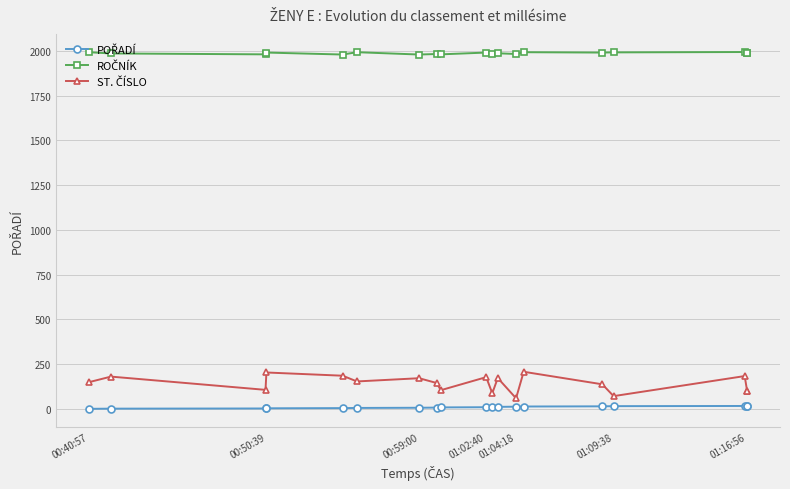

True or false: POŘADÍ has more than 1 interior local peaks.

False